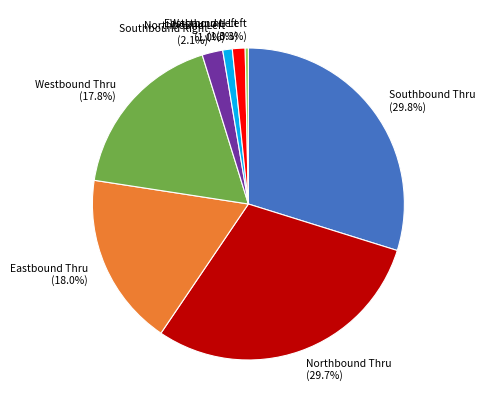

True or false: Westbound Thru accounts for 2% of the total.

False